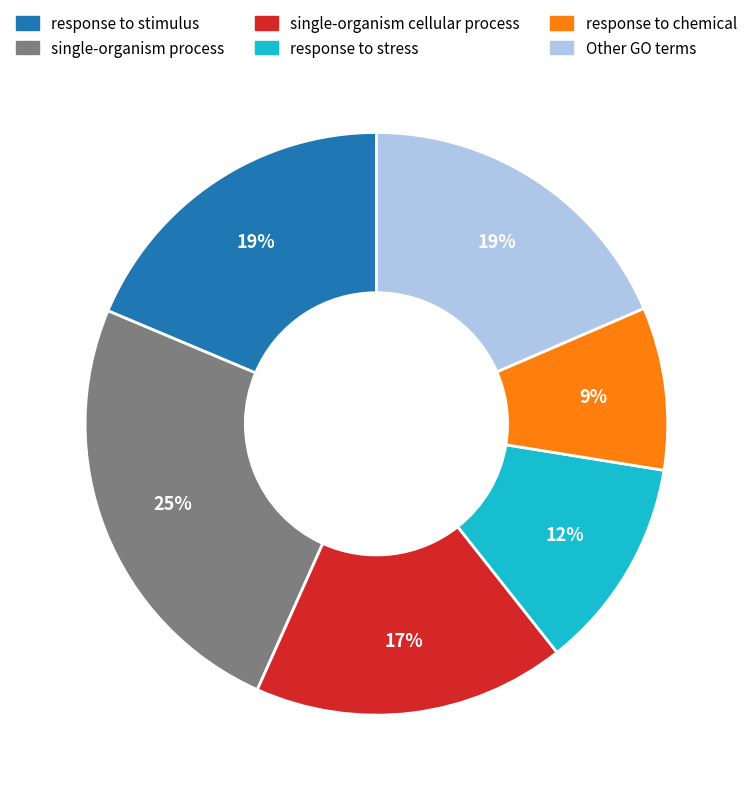

To the nearest percent, what is the average slice percentage?

17%